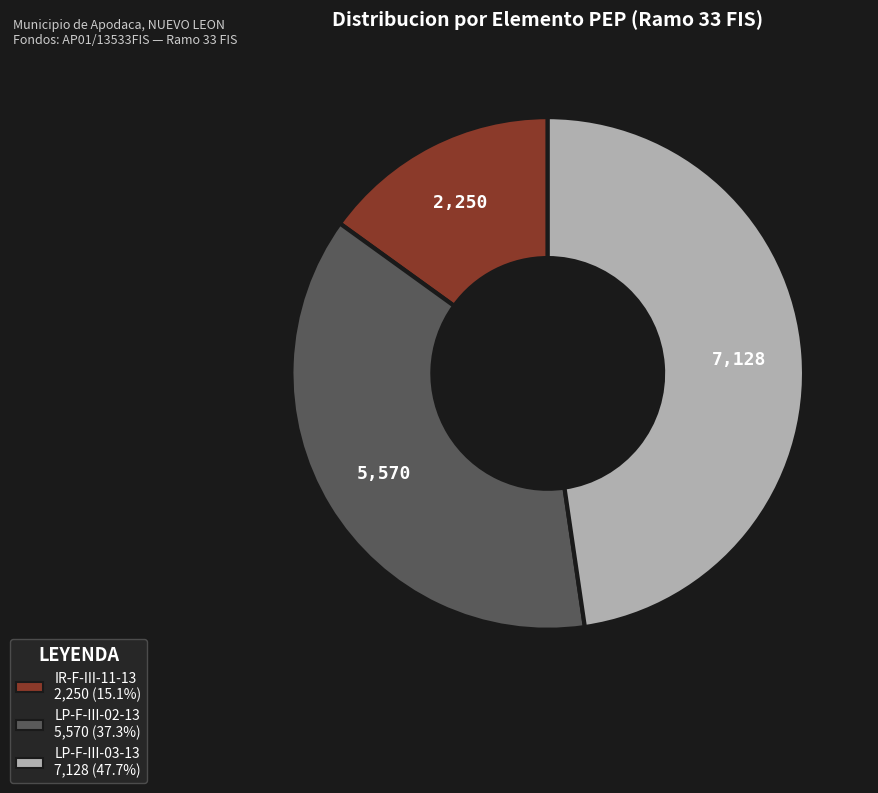

Does IR-F-III-11-13 account for over 50% of the chart?

No